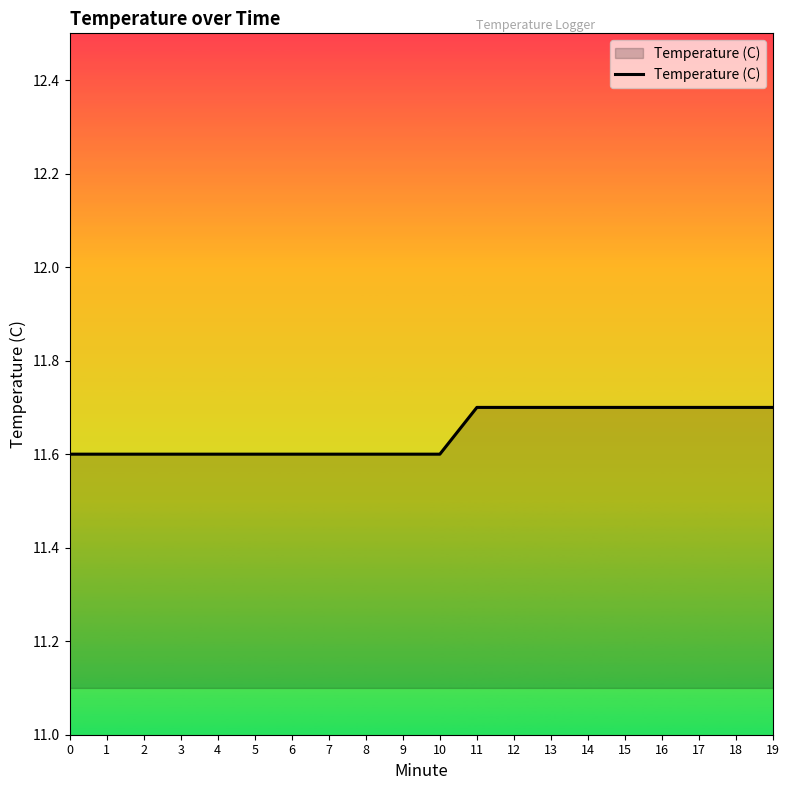

Reading left to right, what are all the values shown in this chart?

11.6	11.6	11.6	11.6	11.6	11.6	11.6	11.6	11.6	11.6	11.6	11.7	11.7	11.7	11.7	11.7	11.7	11.7	11.7	11.7